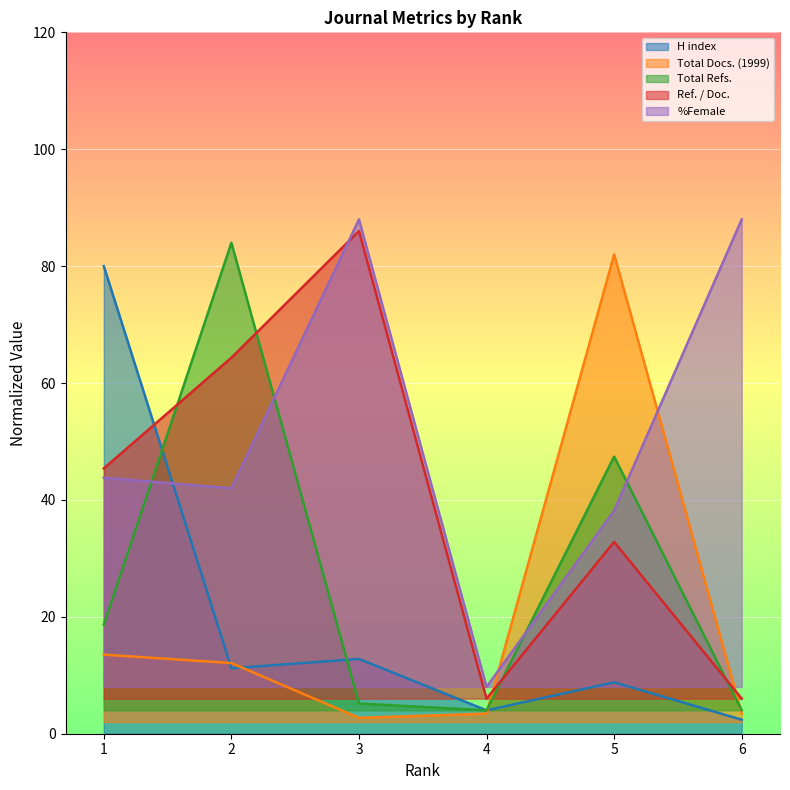

At how many categories does at least one series exceed 14?

5